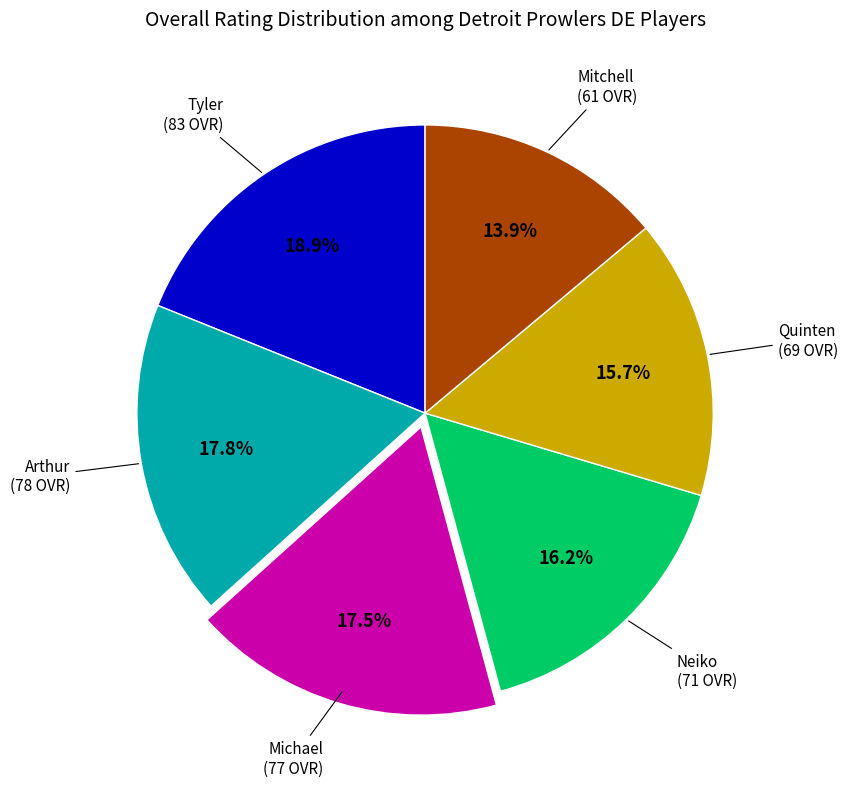

Is there any slice that represents more than half of the pie?

No